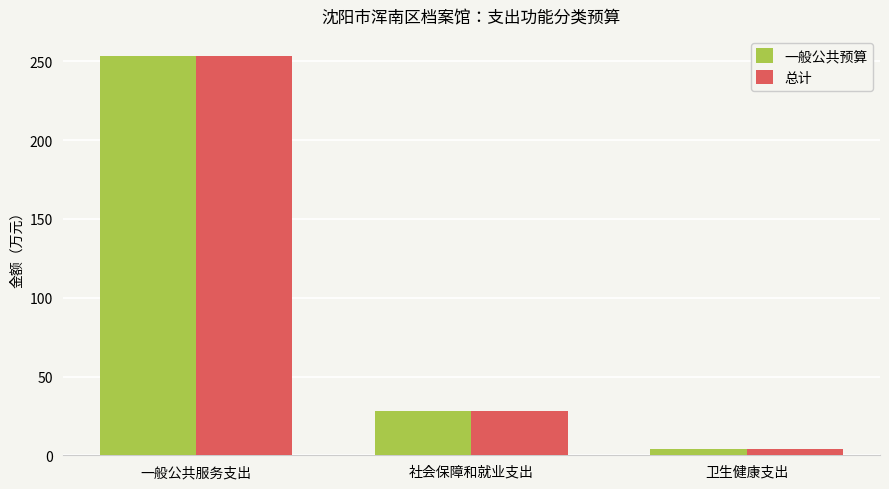

What is the maximum value for 总计?

253.5